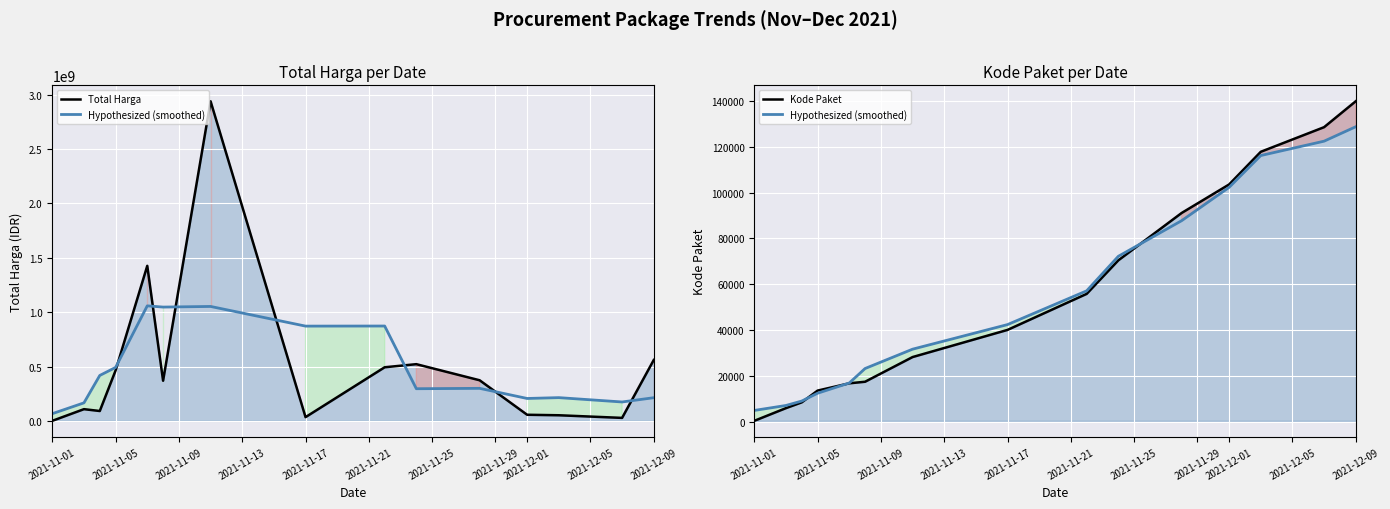

Which series has the largest range (max minus min)?

Total Harga